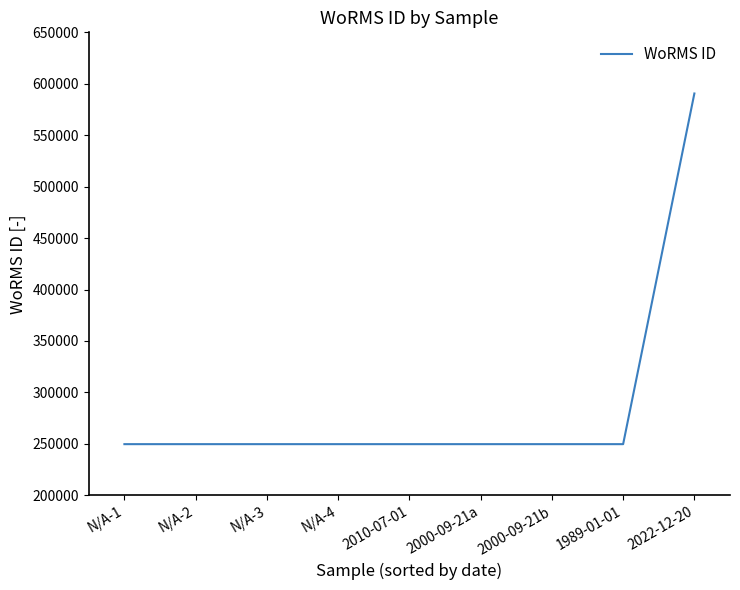

How many lines are shown in the chart?

1